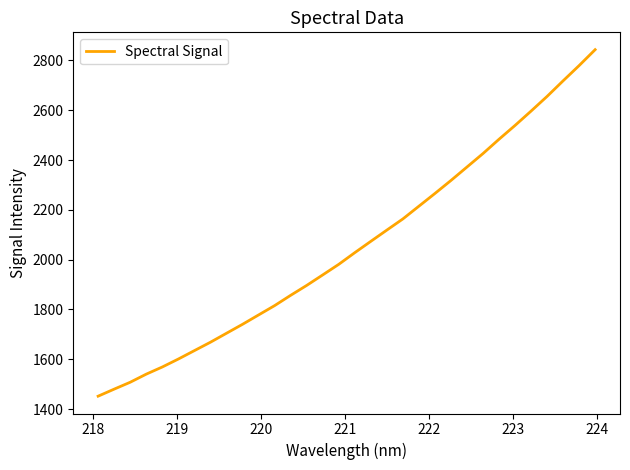

What is the difference between the maximum and minimum values?

1391.5